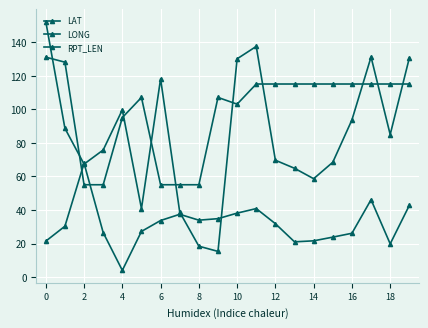

Count the number of data series in this chart.

3